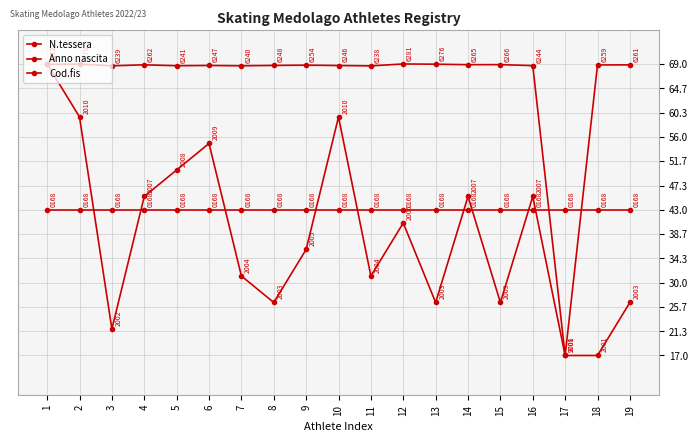

Is it true that N.tessera equals 68.9 at 14?

True